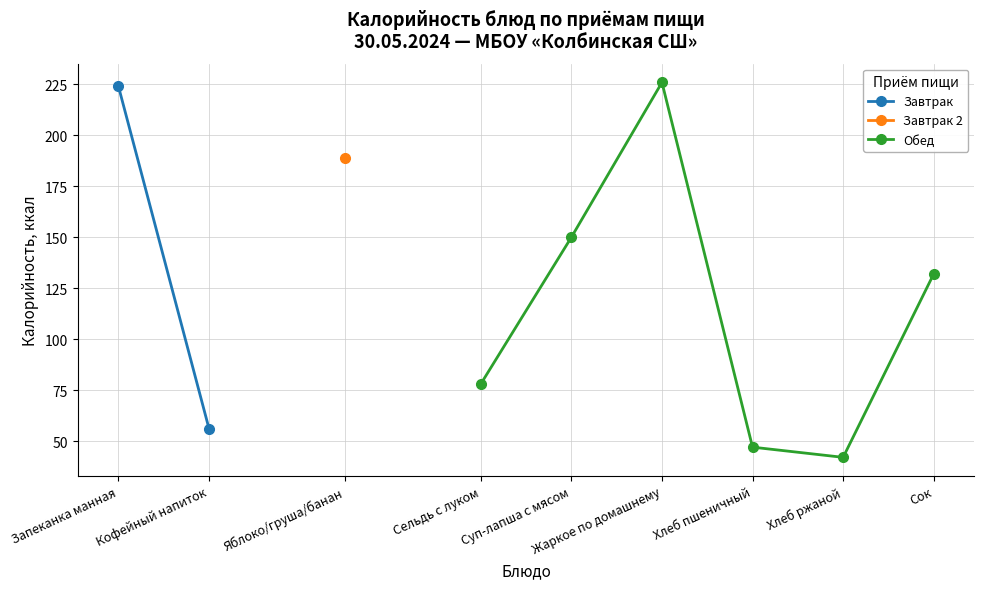

At which category does Обед reach its first local peak?

Жаркое по домашнему